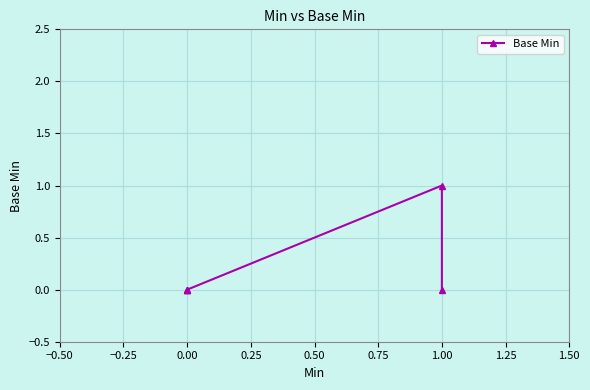

Count the number of data series in this chart.

1